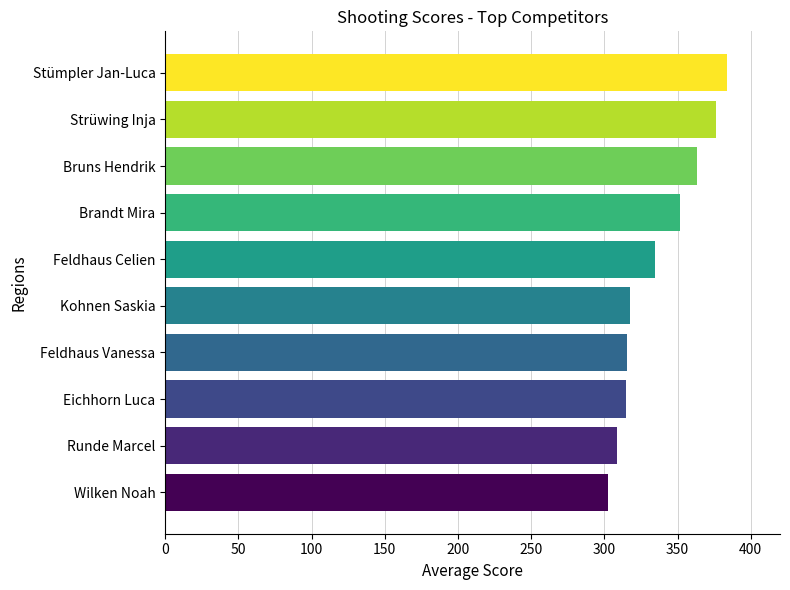

How many values exceed 334?

5